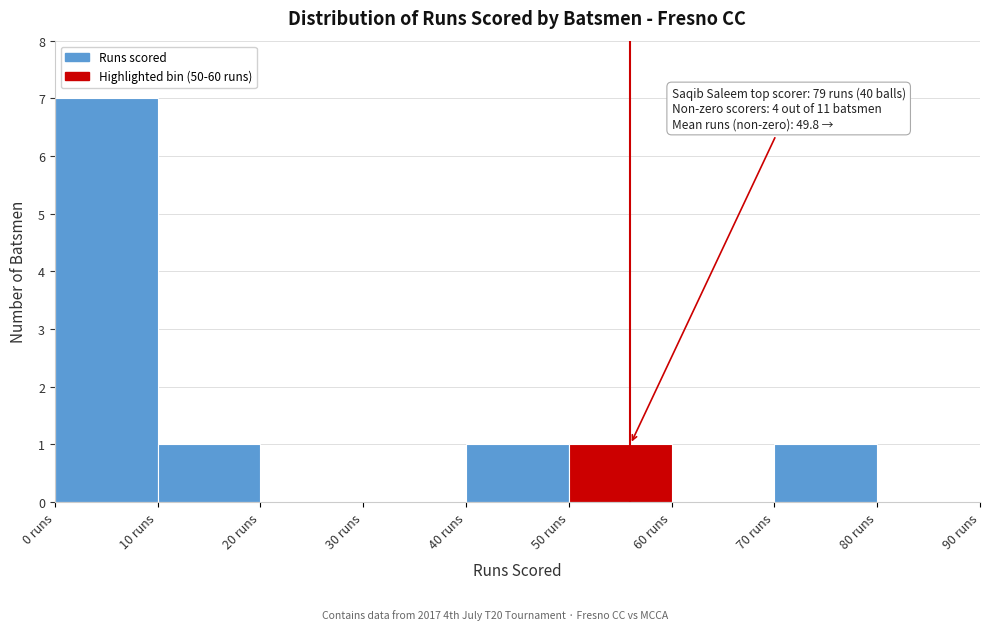

Which range on the x-axis has the tallest bar?

0 to 10